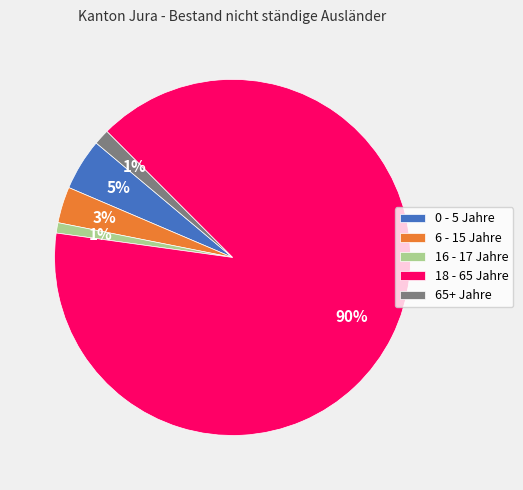

What is the largest slice in the pie chart?

18 - 65 Jahre